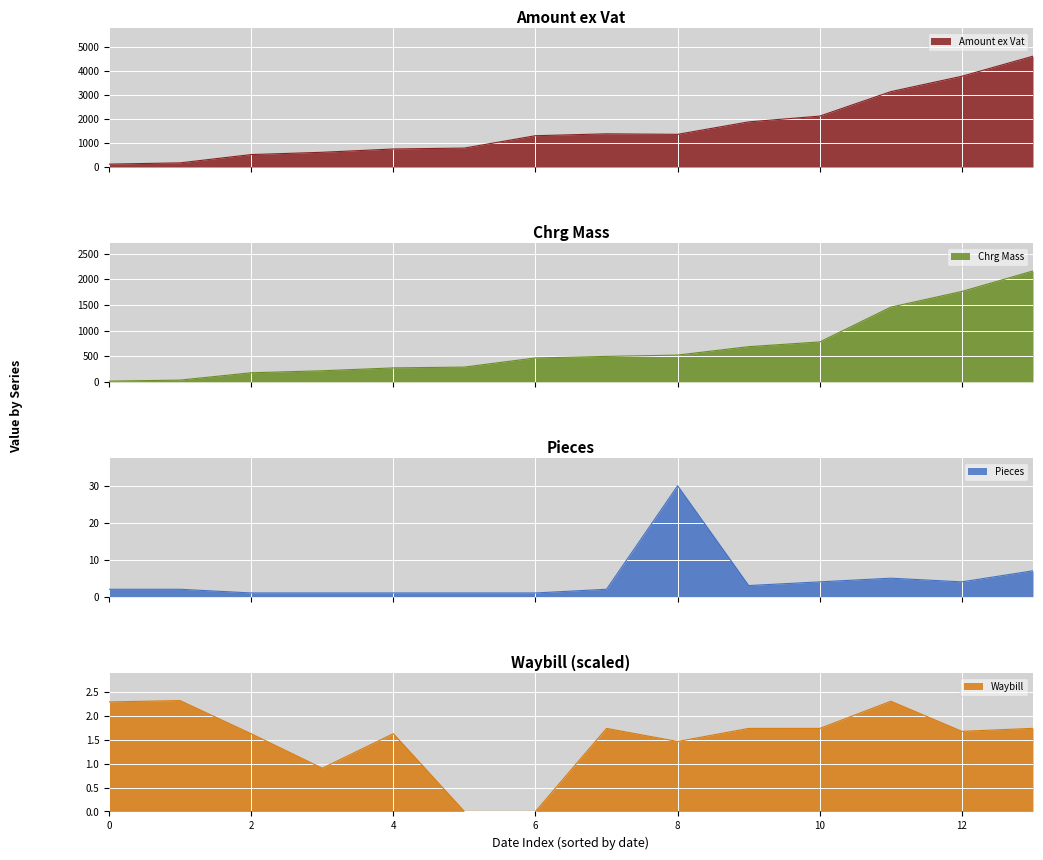

What is the value of the Waybill point at the 9th from the left?

1.5